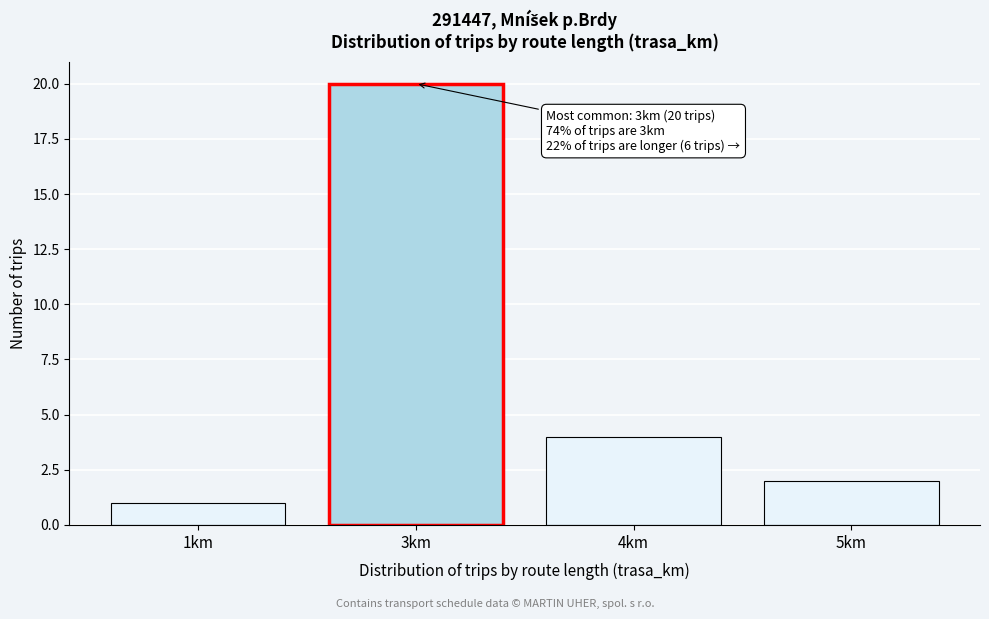

Reading right to left, list all the values displayed in this chart.

5km=2	4km=4	3km=20	1km=1